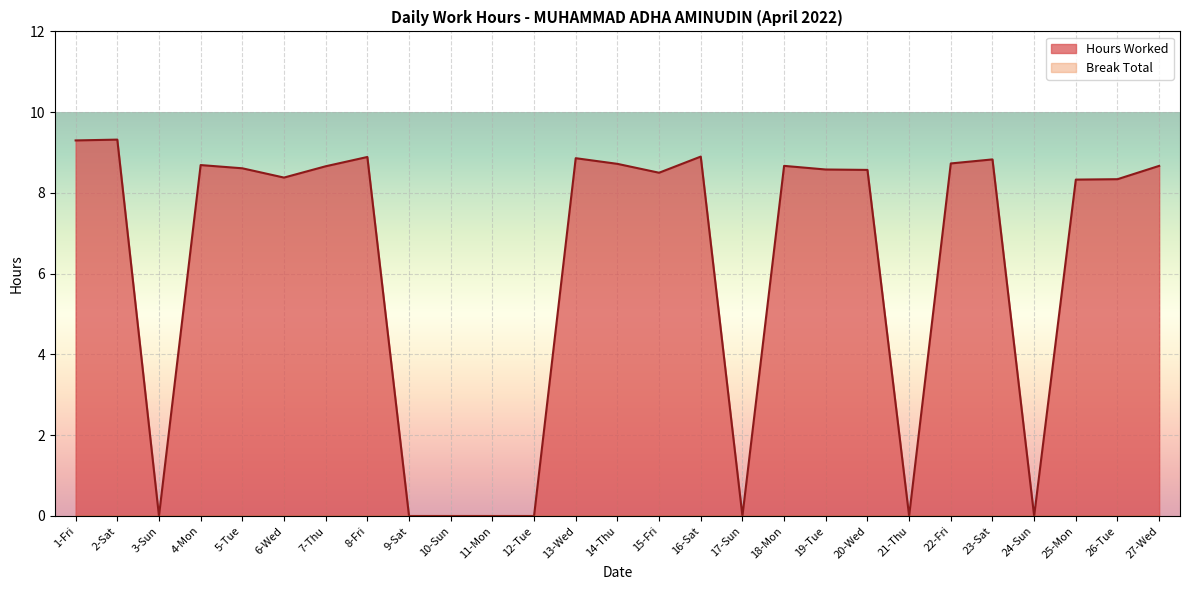

How many lines are shown in the chart?

2